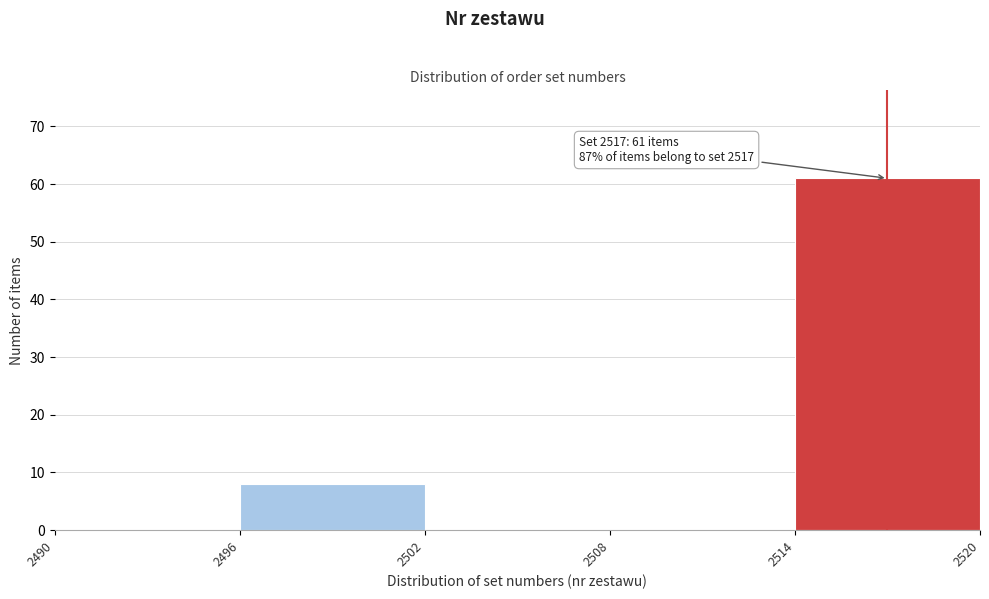

Which range on the x-axis has the tallest bar?

2514 to 2520